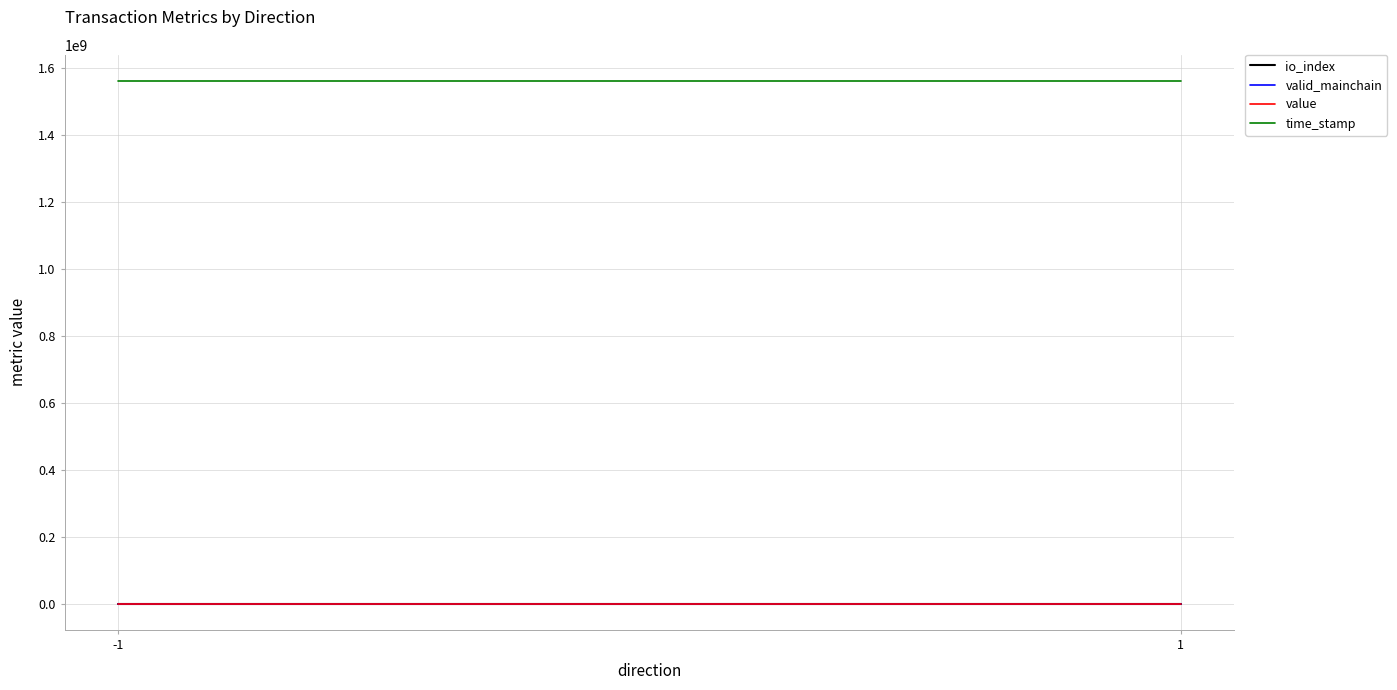

Which category has the highest value in the valid_mainchain series?

-1